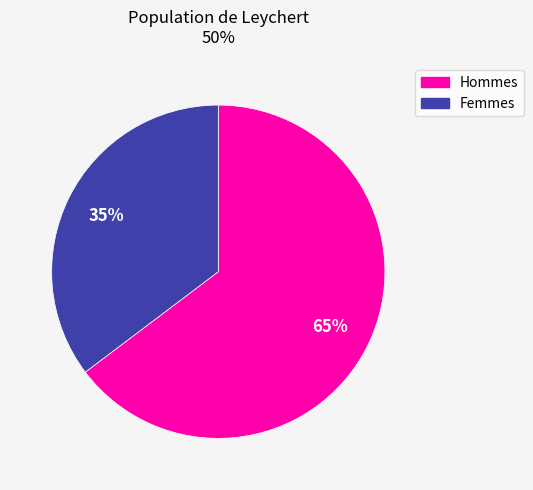

To the nearest percent, what is the average slice percentage?

50%